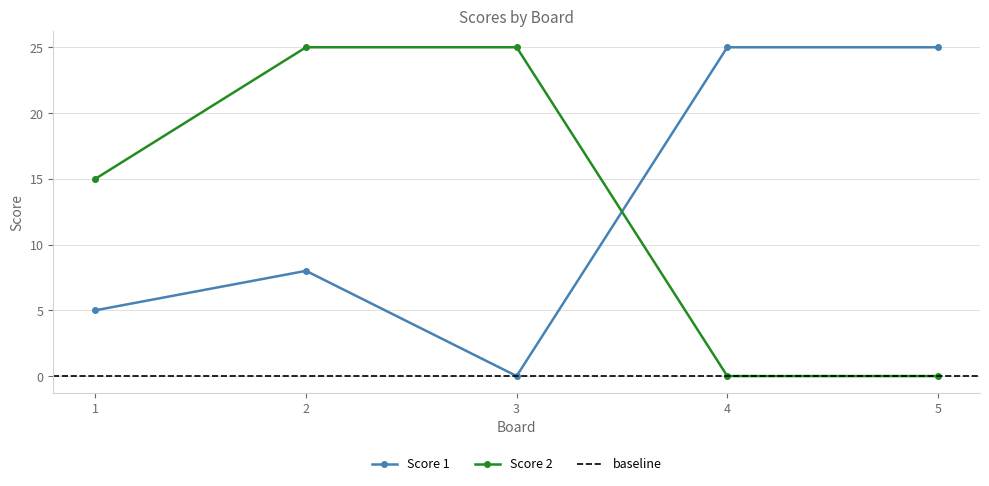

Which has a higher value, 2 or 4?

4